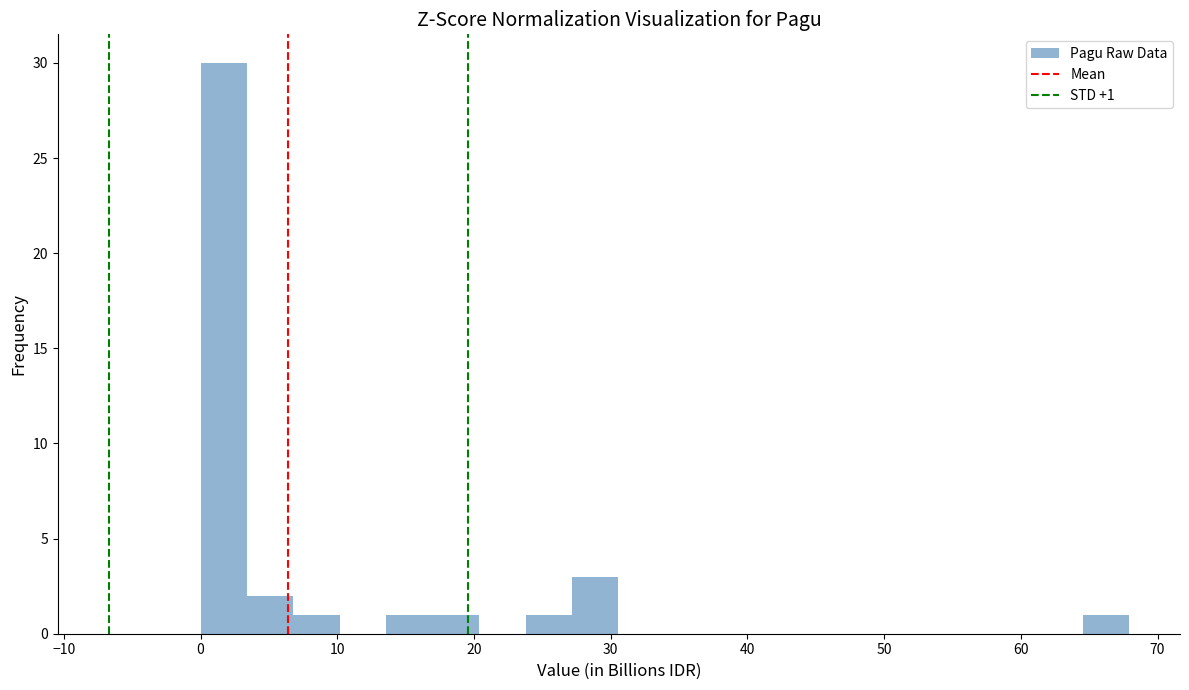

Around what value on the x-axis is the tallest bar? Give the approximate position of its centre, as read against the axis.

2